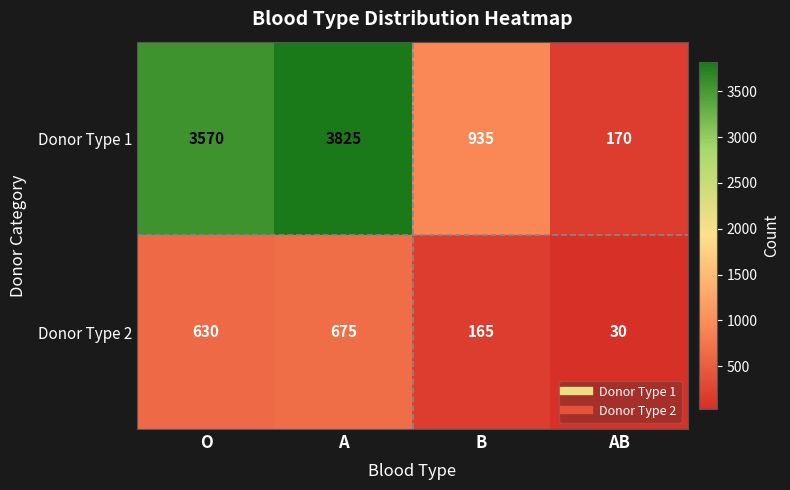

Is it true that Donor Type 2 equals 165 at B?

True